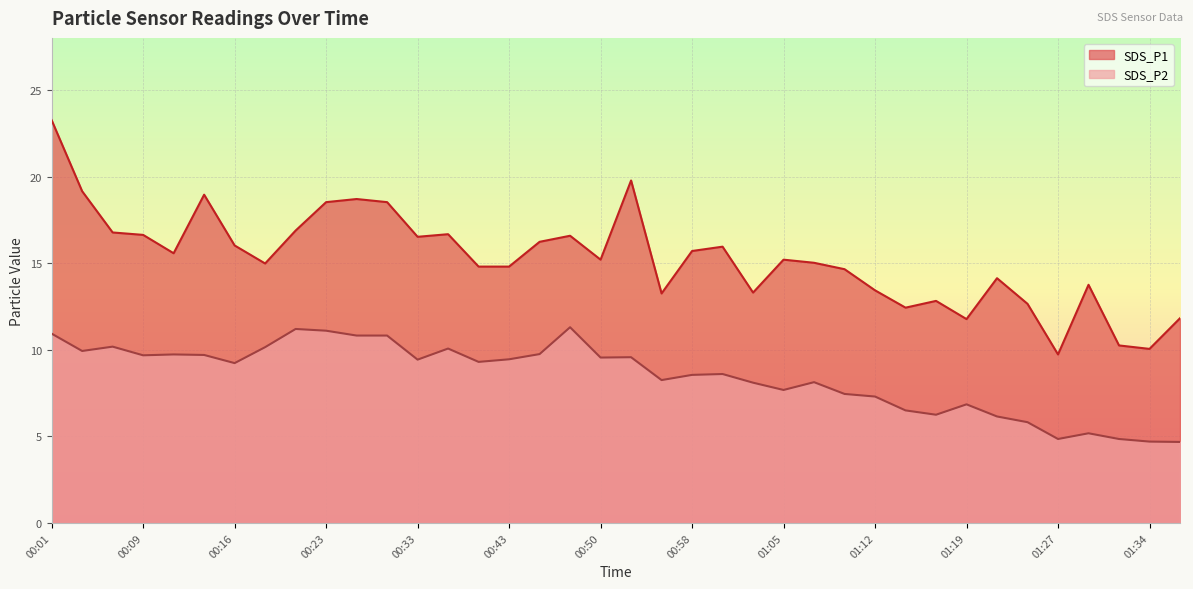

Reading left to right, transcribe all the data shown in this chart.

SDS_P1: 23.2	19.1	16.8	16.6	15.6	18.9	16.0	15.0	16.9	18.5	18.7	18.5	16.5	16.7	14.8	14.8	16.2	16.6	15.2	19.8	13.2	15.7	15.9	13.3	15.2	15.0	14.7	13.4	12.4	12.8	11.8	14.1	12.7	9.7	13.8	10.2	10.1	11.8
SDS_P2: 10.9	9.9	10.2	9.7	9.7	9.7	9.2	10.2	11.2	11.1	10.8	10.8	9.4	10.1	9.3	9.4	9.8	11.3	9.6	9.6	8.2	8.6	8.6	8.1	7.7	8.1	7.5	7.3	6.5	6.2	6.8	6.2	5.8	4.8	5.2	4.8	4.7	4.7